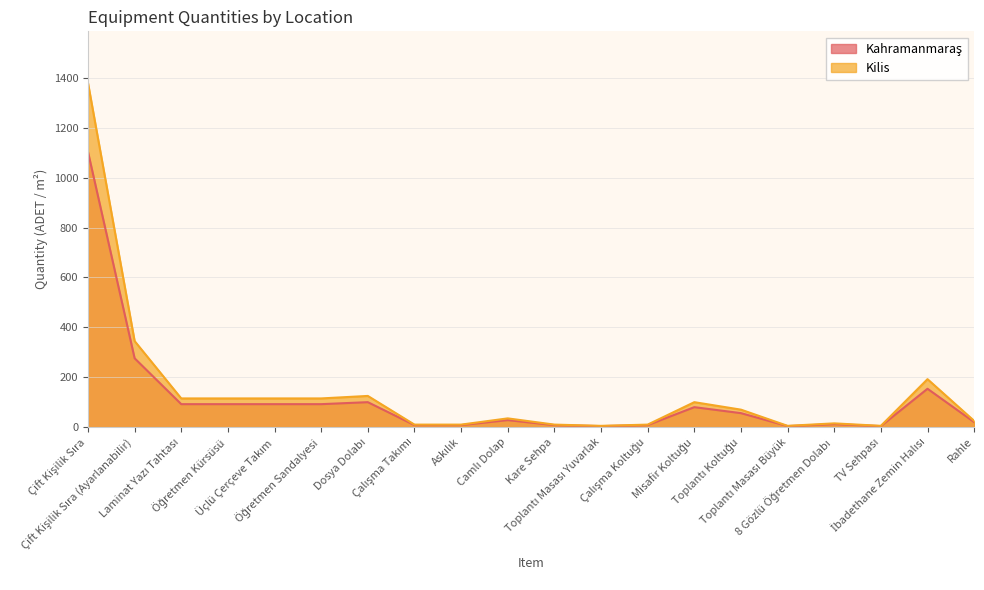

What is the greatest value displayed?

1380.0